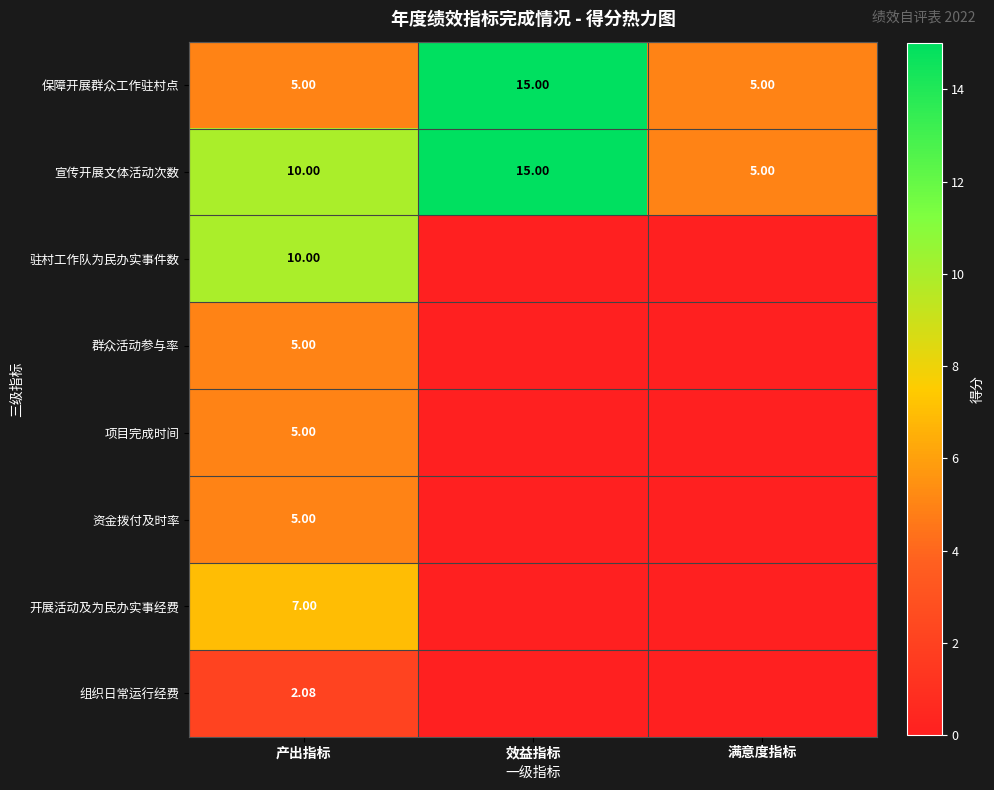

At which label does 宣传开展文体活动次数 reach its peak?

效益指标